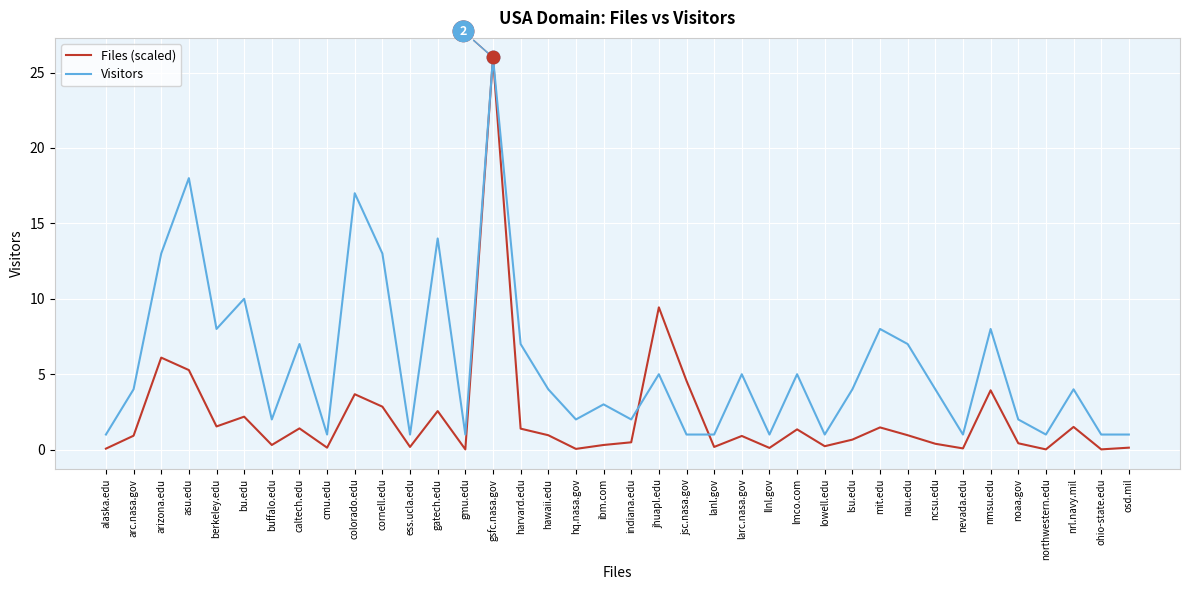

How many lines are shown in the chart?

2